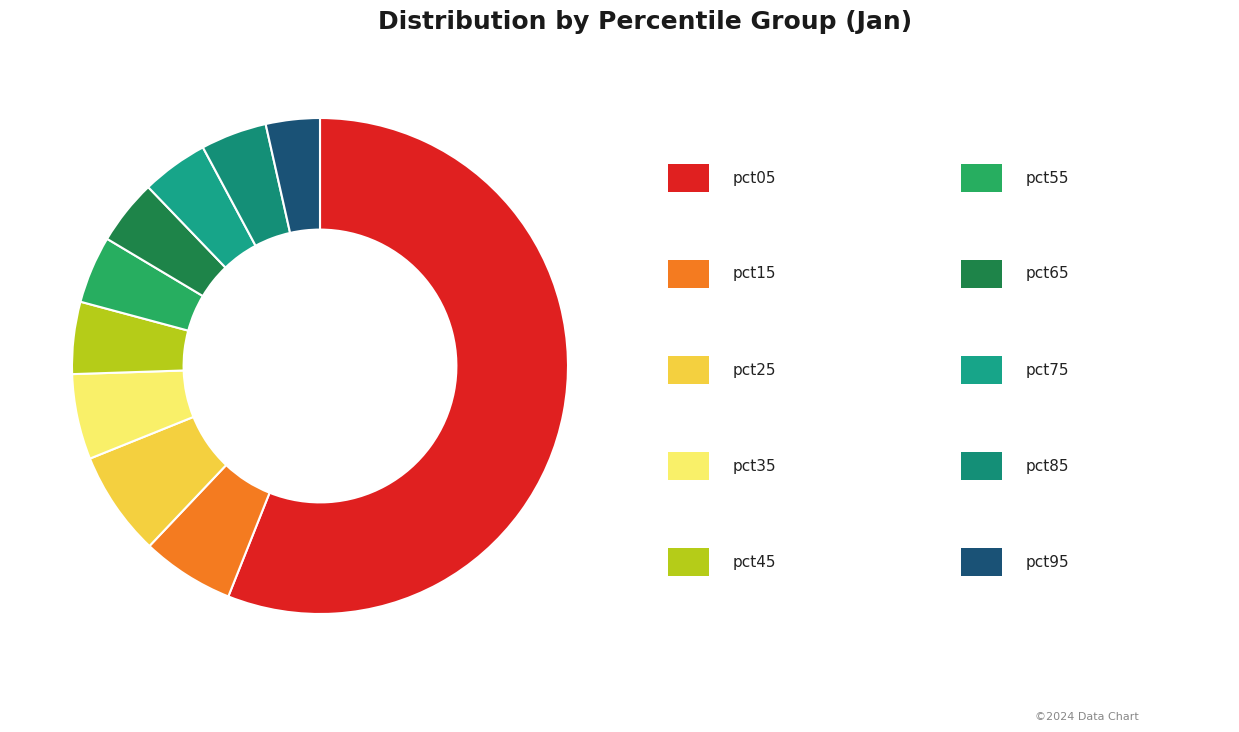

Count the number of slices in the pie.

10